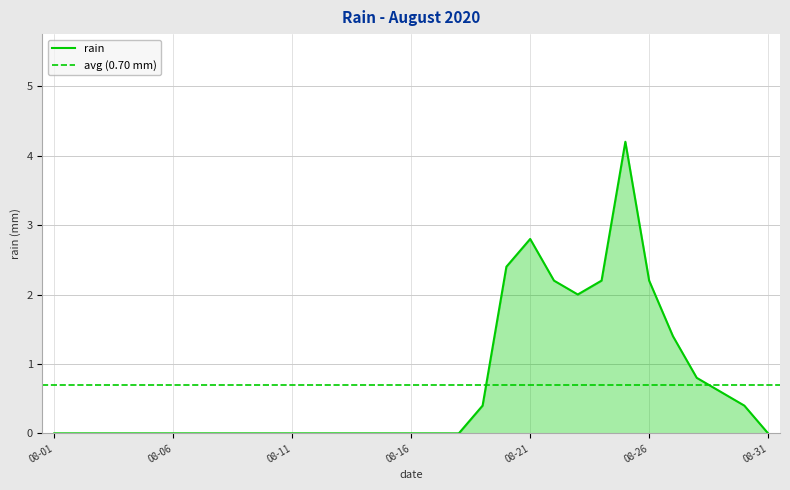

Rank the categories by value from highest to lowest.

2020-08-25, 2020-08-21, 2020-08-20, 2020-08-22, 2020-08-24, 2020-08-26, 2020-08-23, 2020-08-27, 2020-08-28, 2020-08-29, 2020-08-19, 2020-08-30, 2020-08-01, 2020-08-02, 2020-08-03, 2020-08-04, 2020-08-05, 2020-08-06, 2020-08-07, 2020-08-08, 2020-08-09, 2020-08-10, 2020-08-11, 2020-08-12, 2020-08-13, 2020-08-14, 2020-08-15, 2020-08-16, 2020-08-17, 2020-08-18, 2020-08-31